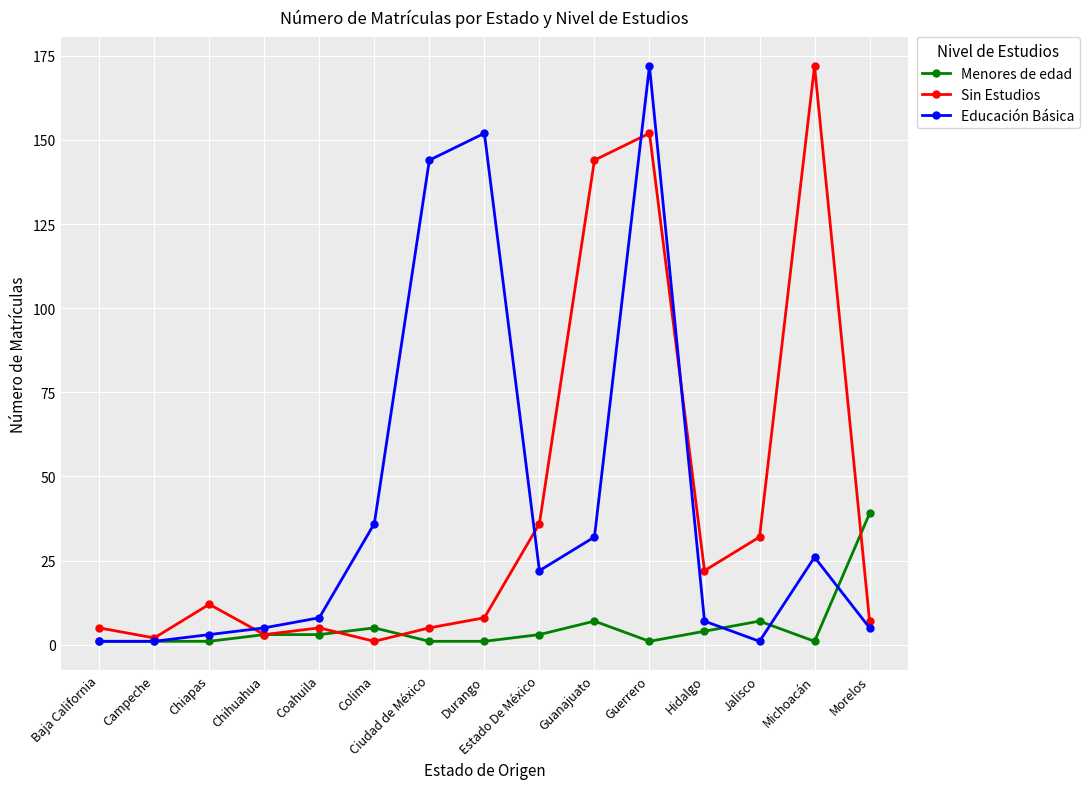

True or false: Educación Básica and Menores de edad cross at least once.

True